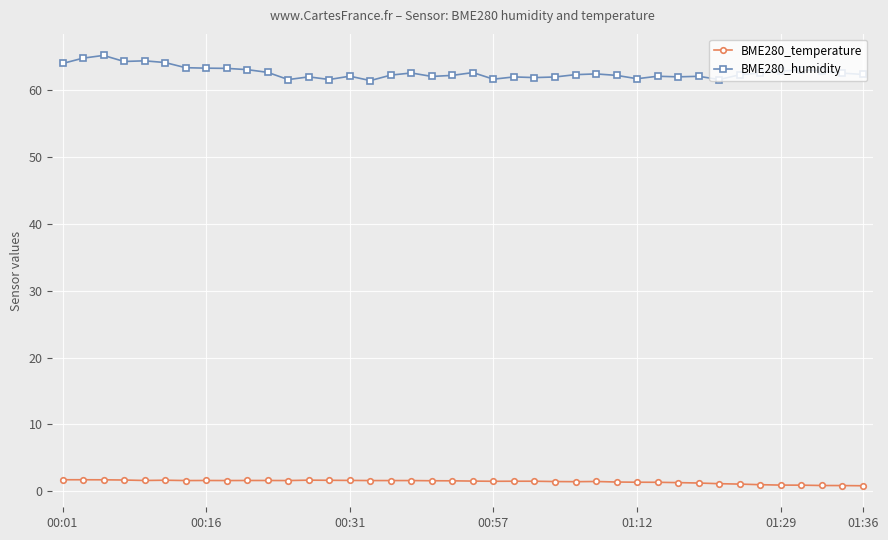

What is the average value of the BME280_humidity series?

62.7